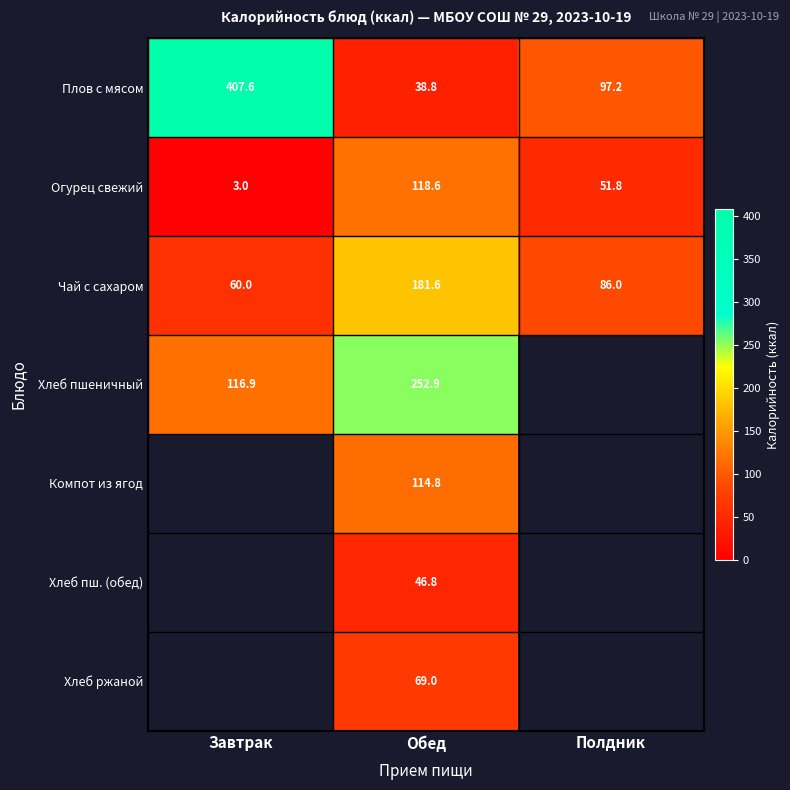

What is the difference between the highest and lowest values at Обед?

214.1